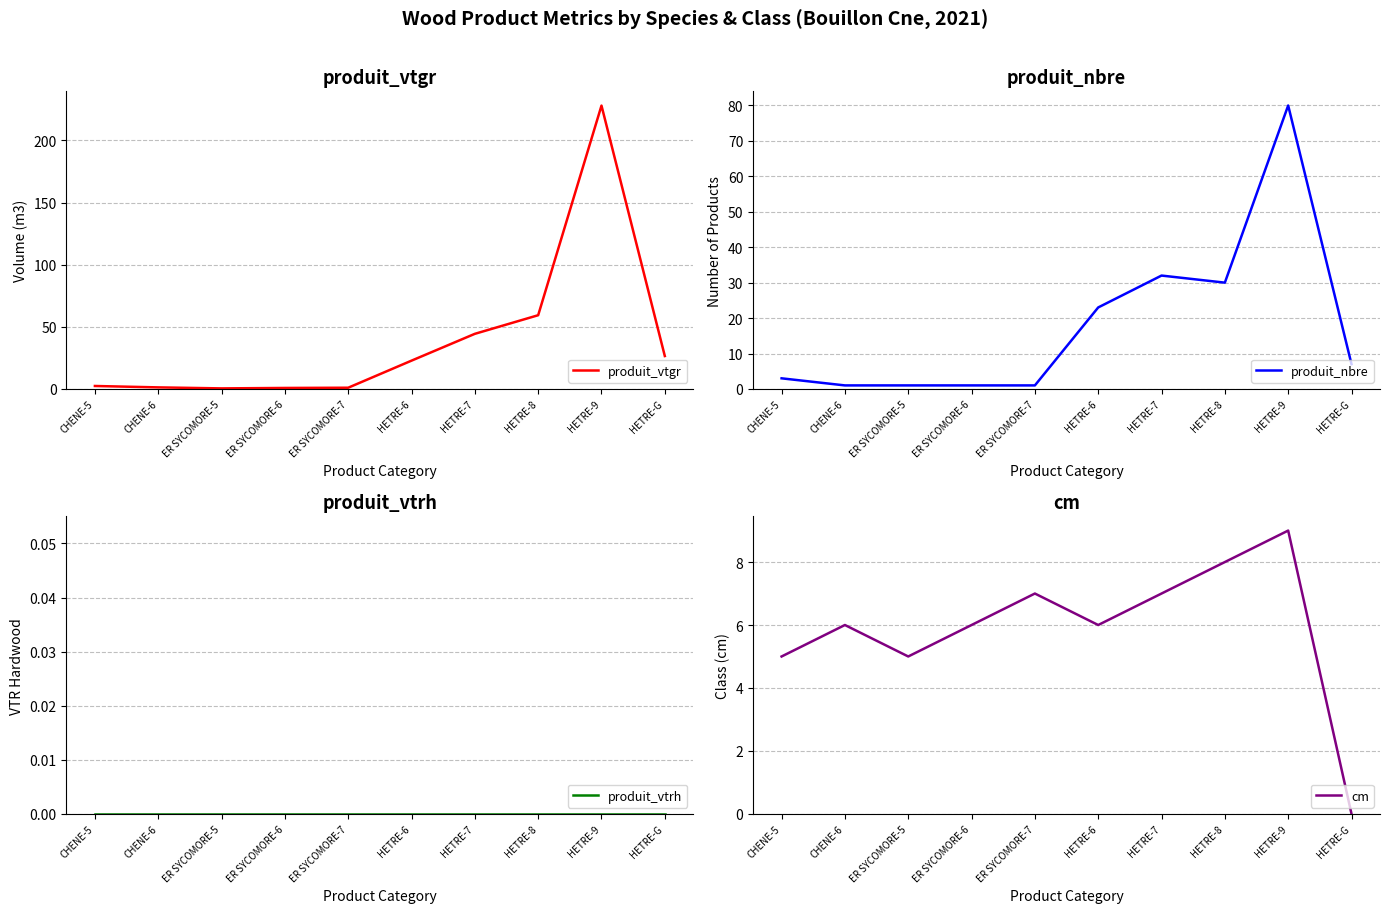

Between ER SYCOMORE-5 and HETRE-6, which series saw the biggest shift?

produit_vtgr